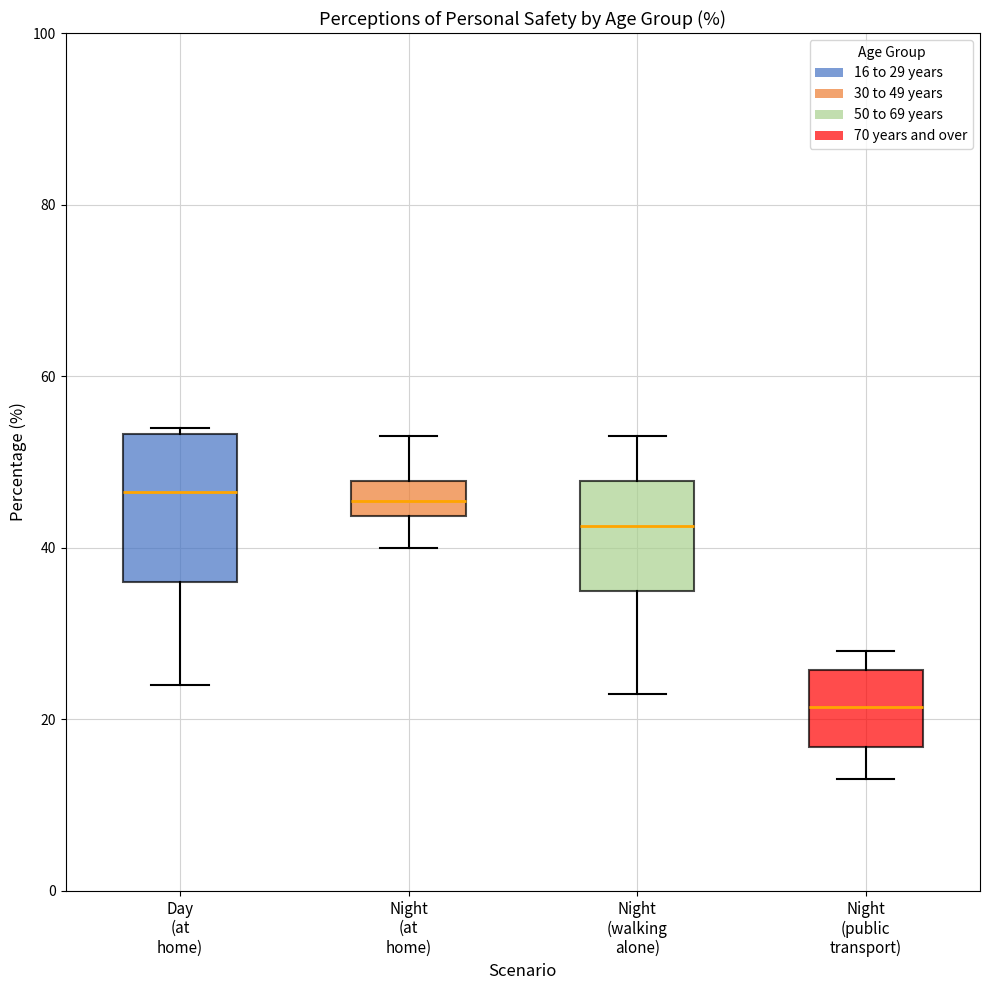

Reading left to right, read every box against the y-axis: the position of its median line, the range the box covers, and the ends of its whiskers. The values are not printed on the chart, so give them approximately, as read against the axis.

Day (at home): median 46, box 36 to 54, whiskers 24 to 54 (just above the box's upper edge)
Night (at home): median 46, box 44 to 48, whiskers 40 to 54
Night (walking alone): median 42, box 36 to 48, whiskers 24 to 54
Night (public transport): median 22, box 16 to 26, whiskers 14 to 28